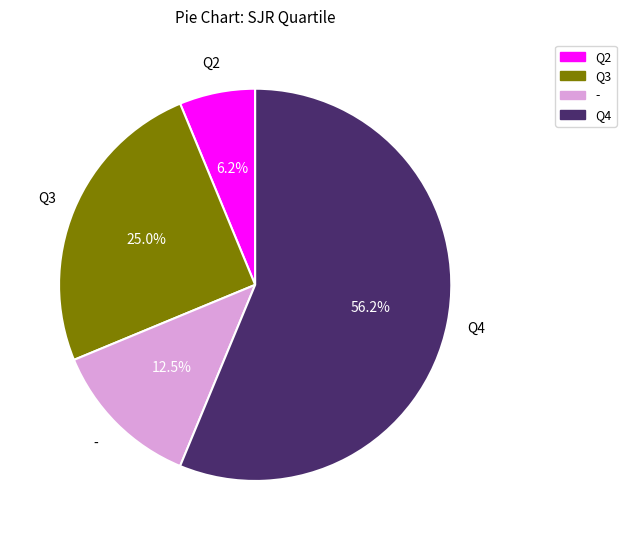

Count the number of slices in the pie.

4